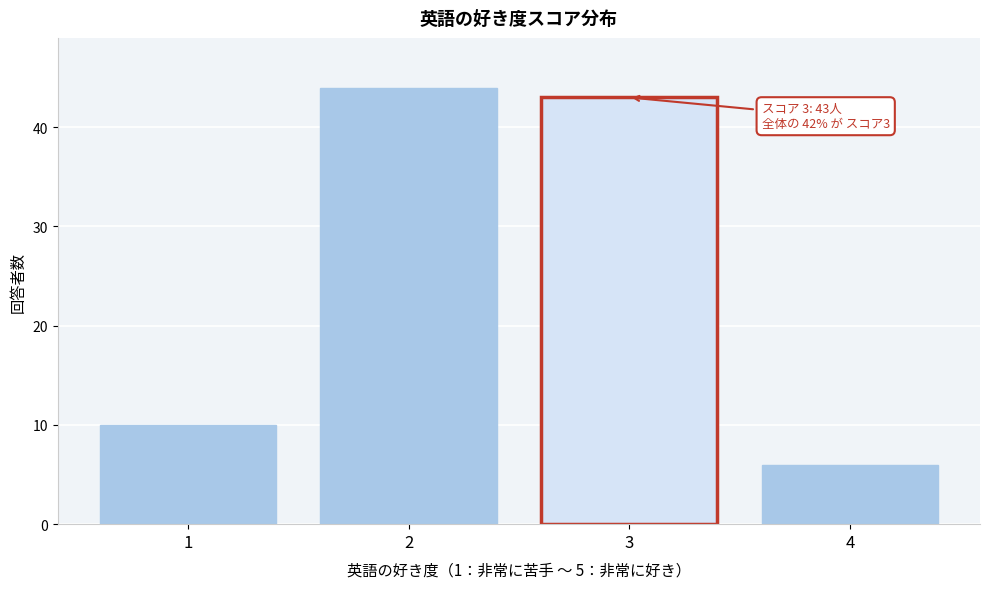

Reading left to right, list all the values displayed in this chart.

1=10	2=44	3=43	4=6